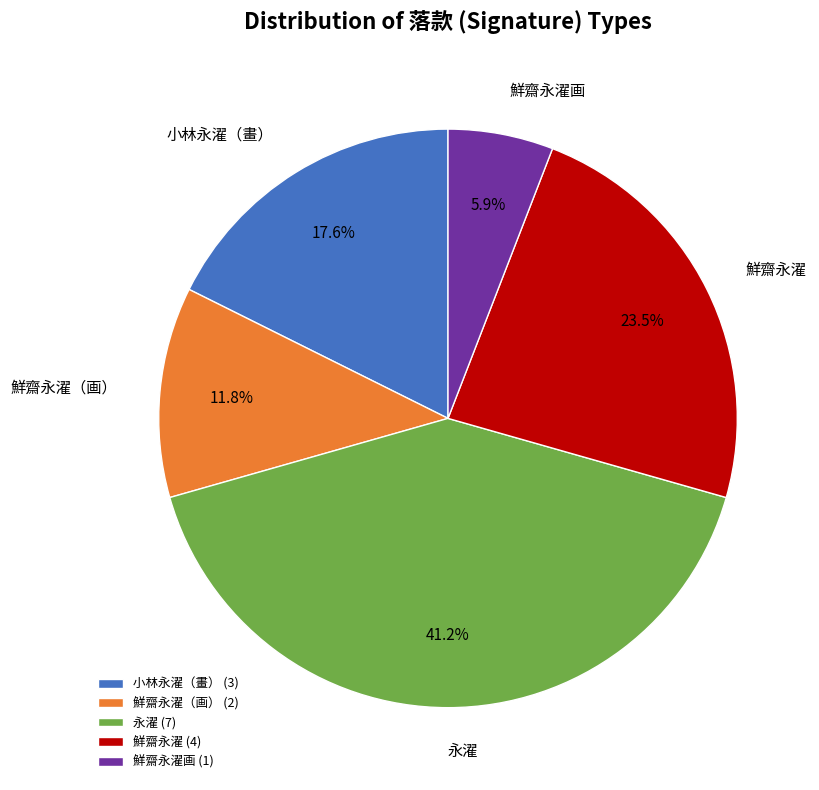

Between 鮮齋永濯 and 小林永濯（畫）, which is larger?

鮮齋永濯